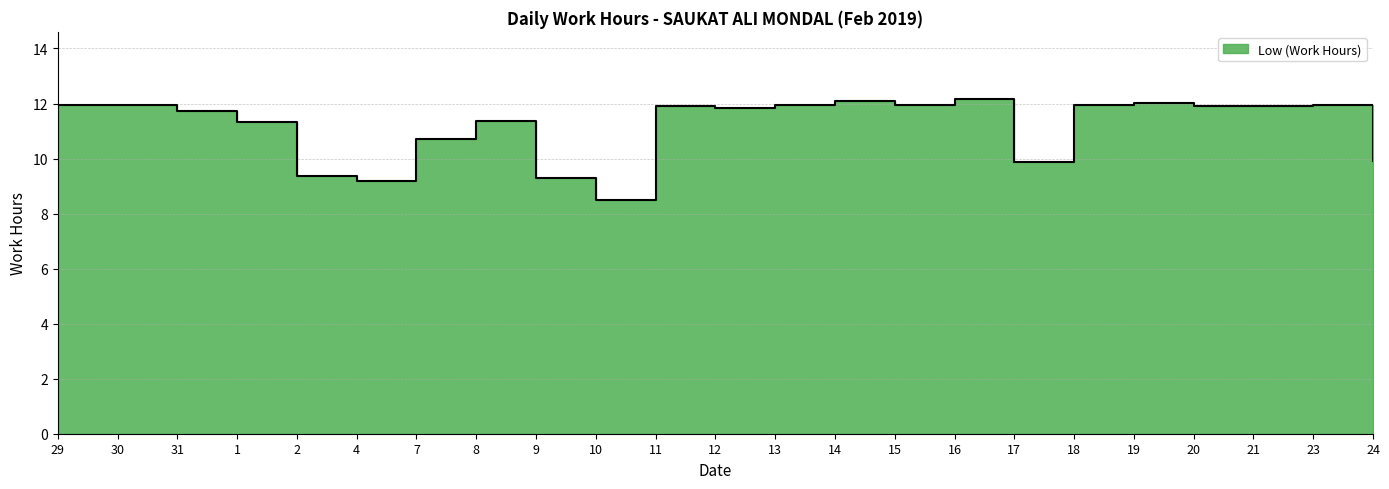

What is the label of the 10th point from the left?

10